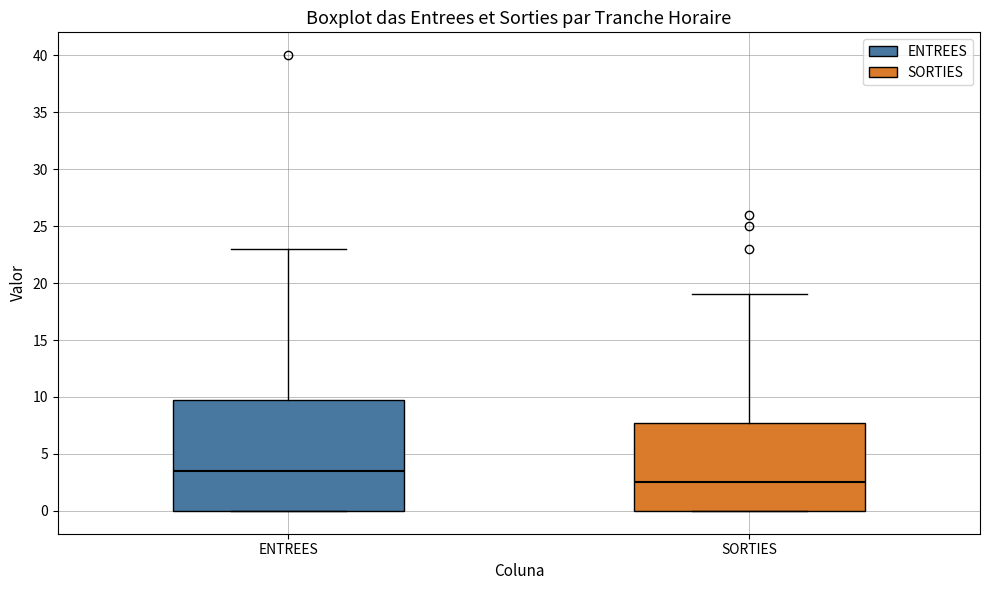

Reading left to right, transcribe this box plot: for each box, give where its median line is, the range the box spans, and where its two whiskers end, as read against the y-axis. The values are not printed on the chart, so give them approximately, as read against the axis.

ENTREES: median 3.5, box 0.0 to 10.0, whiskers 0.0 to 23.0
SORTIES: median 2.5, box 0.0 to 8.0, whiskers 0.0 to 19.0